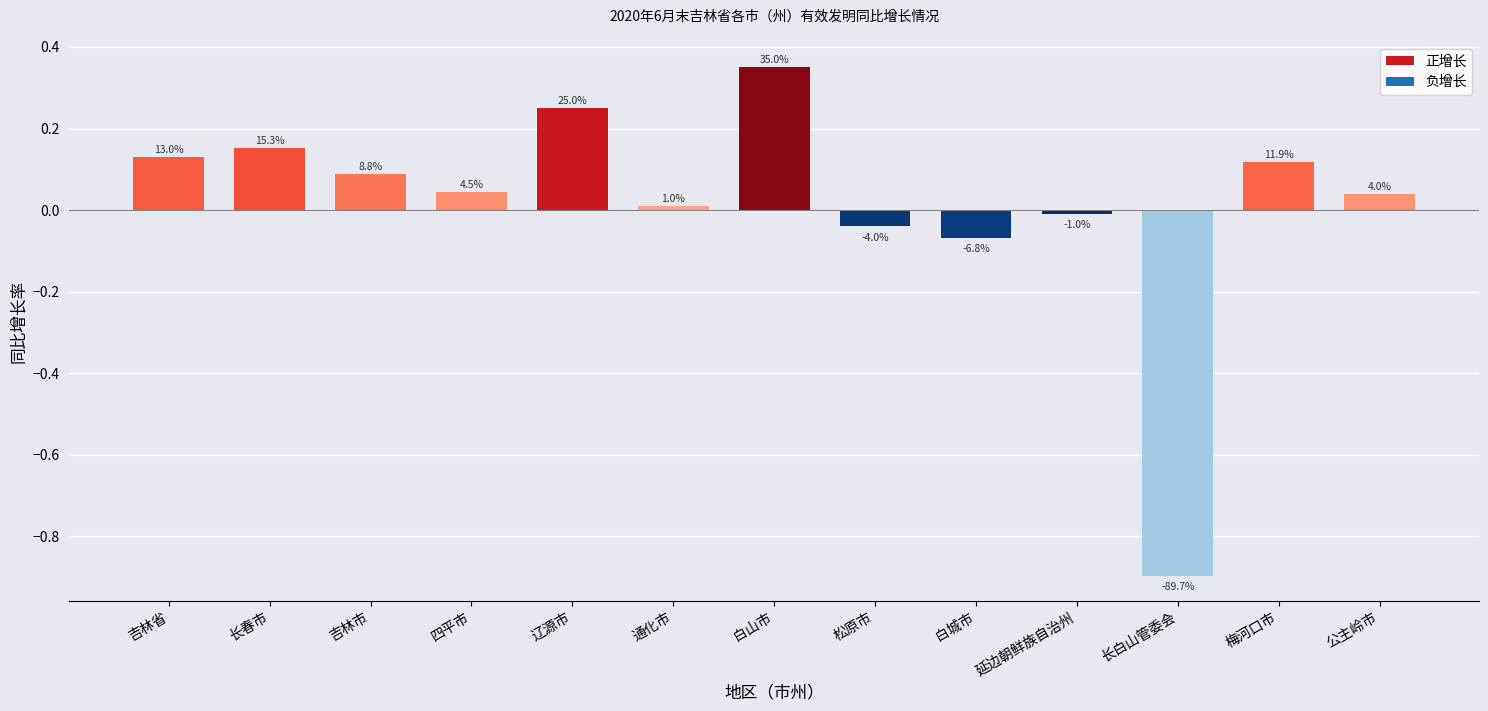

Reading left to right, transcribe all the data shown in this chart.

0.1	0.2	0.1	0.0	0.2	0.0	0.4	-0.0	-0.1	-0.0	-0.9	0.1	0.0